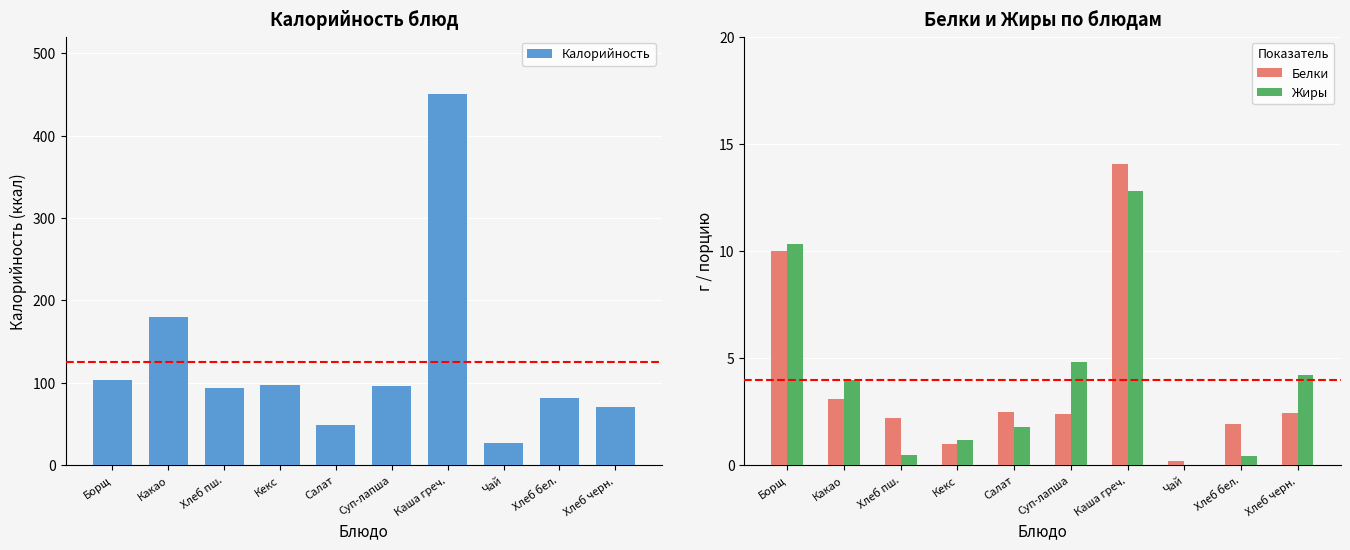

Reading left to right, transcribe all the data shown in this chart.

Калорийность: Борщ=103.0	Какао=180.0	Хлеб пш.=94.0	Кекс=98.0	Салат=49.5	Суп-лапша=95.6	Каша греч.=450.0	Чай=27.0	Хлеб бел.=82.0	Хлеб черн.=71.0
Белки: Борщ=10.0	Какао=3.1	Хлеб пш.=2.2	Кекс=1.0	Салат=2.5	Суп-лапша=2.4	Каша греч.=14.0	Чай=0.2	Хлеб бел.=1.9	Хлеб черн.=2.4
Жиры: Борщ=10.3	Какао=4.0	Хлеб пш.=0.5	Кекс=1.2	Салат=1.8	Суп-лапша=4.8	Каша греч.=12.8	Чай=0.0	Хлеб бел.=0.4	Хлеб черн.=4.2